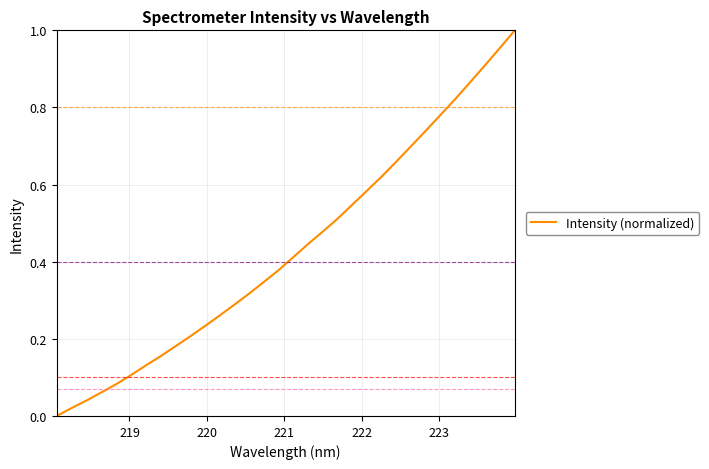

How many lines are shown in the chart?

1